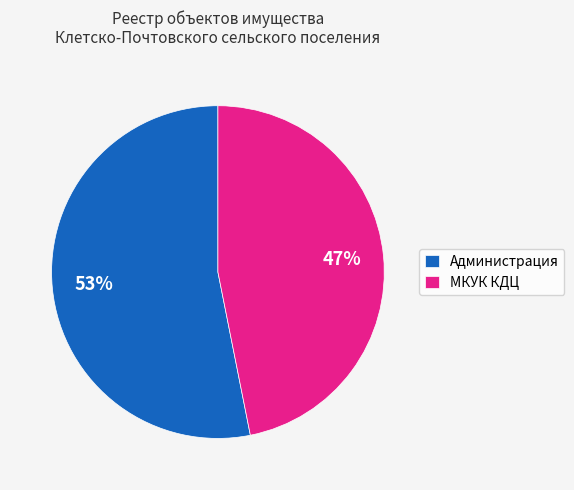

Combined, do Администрация and МКУК КДЦ account for over 50%?

Yes